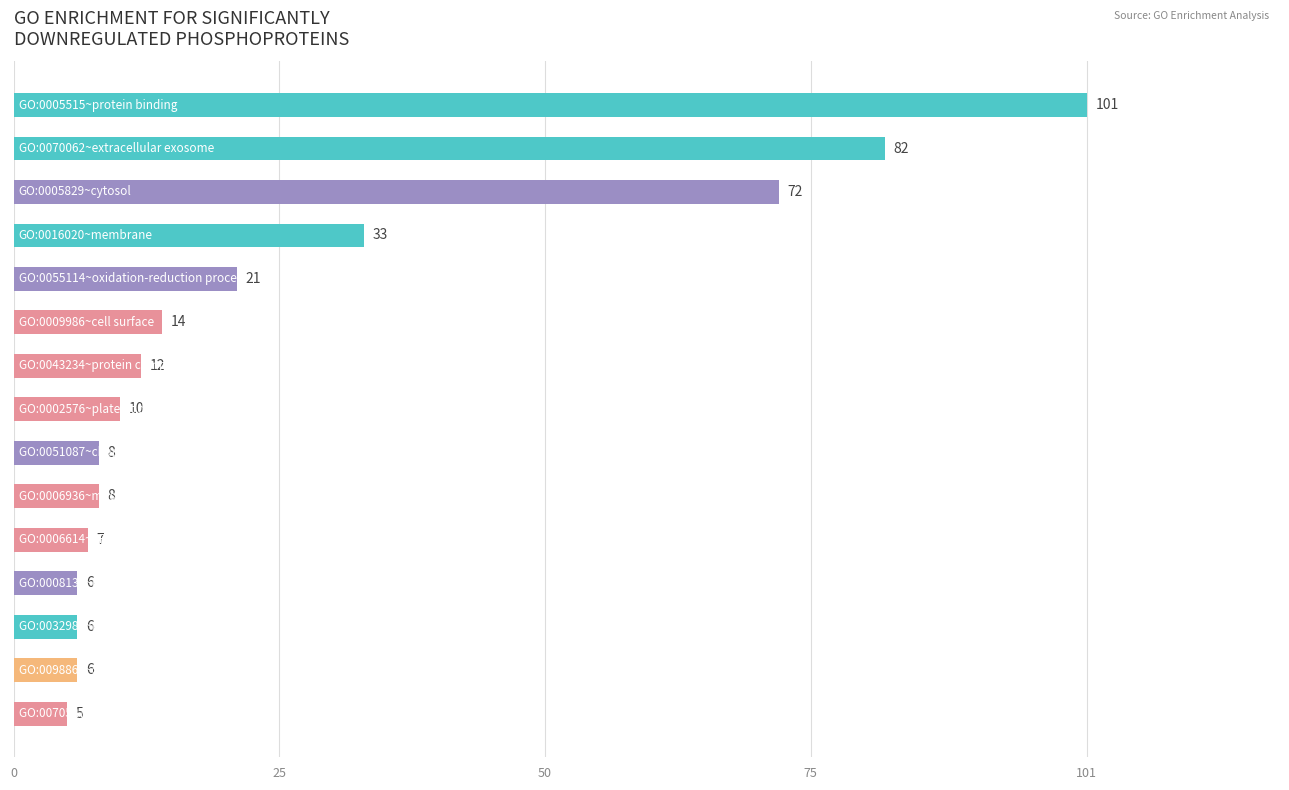

What is the average value?

26